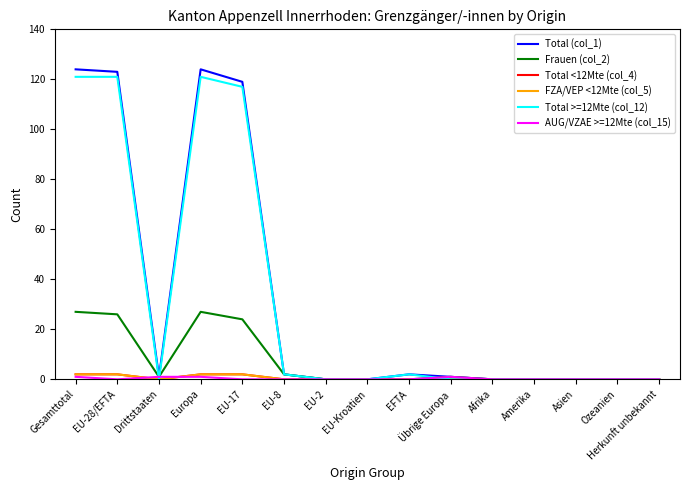

How many series are shown in this chart?

6